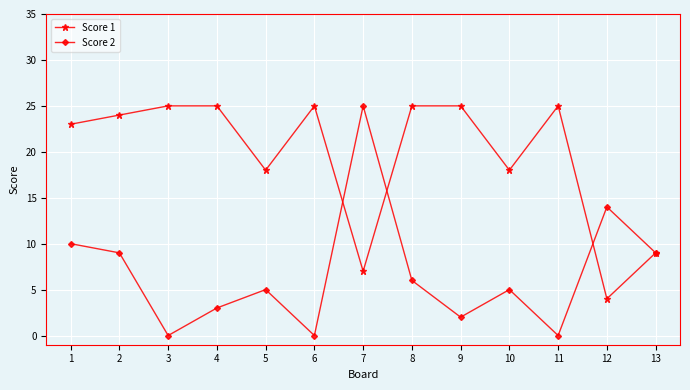

At 10, list the series in order from smallest to largest.

Score 2, Score 1